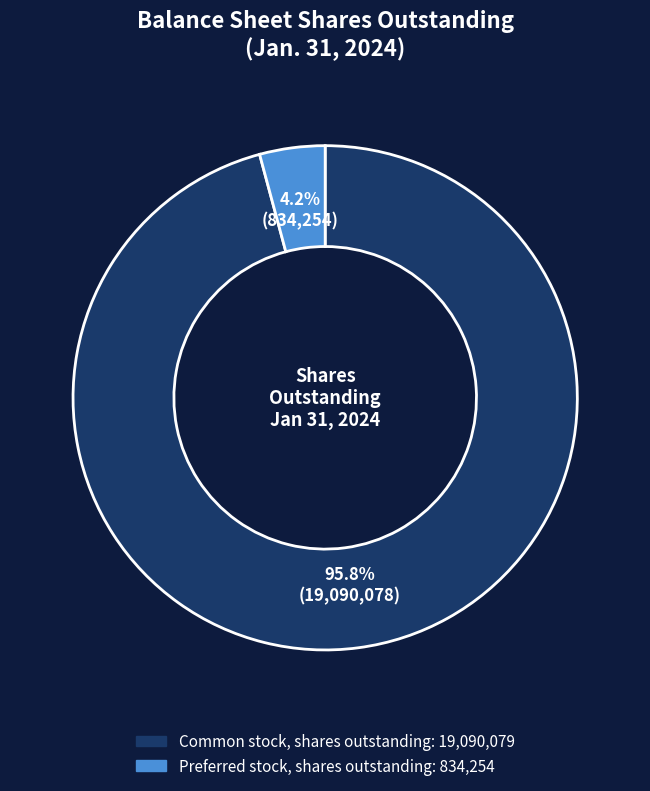

Between Common stock, shares outstanding and Preferred stock, shares outstanding, which is larger?

Common stock, shares outstanding